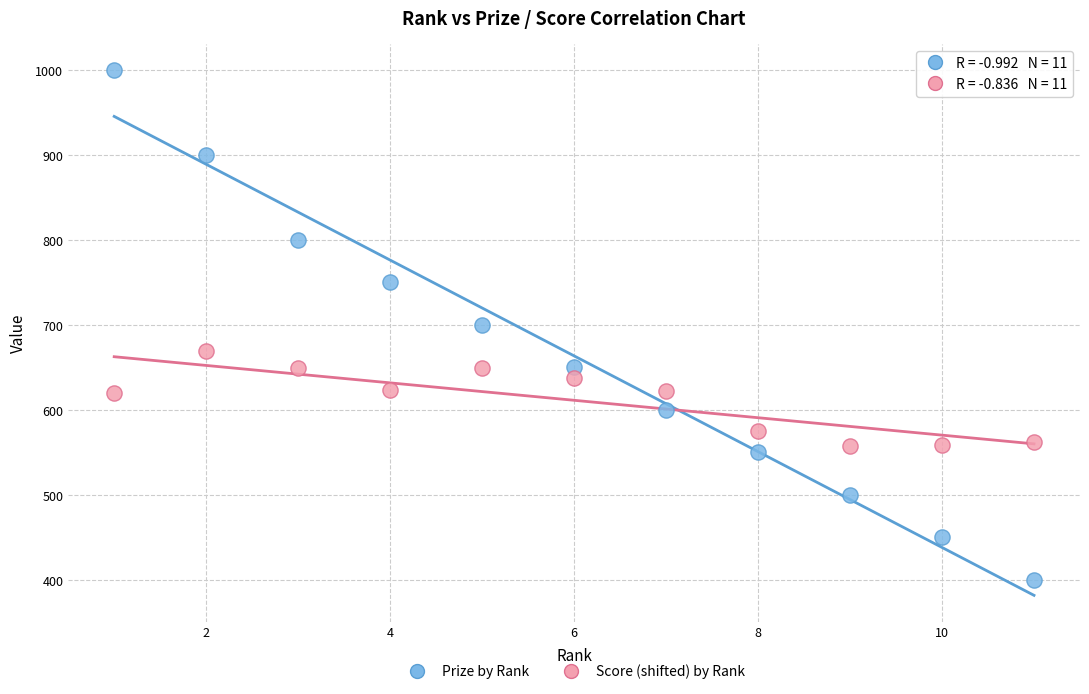

Which series contains the lowest Y value?

Prize by Rank